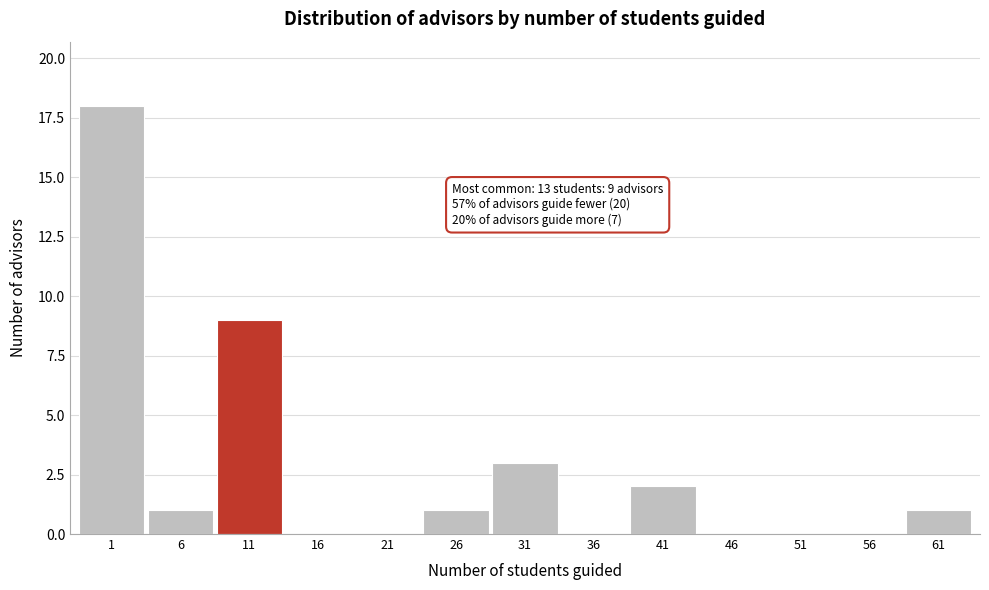

Reading right to left, extract all data points from this chart.

61=1	56=0	51=0	46=0	41=2	36=0	31=3	26=1	21=0	16=0	11=9	6=1	1=18